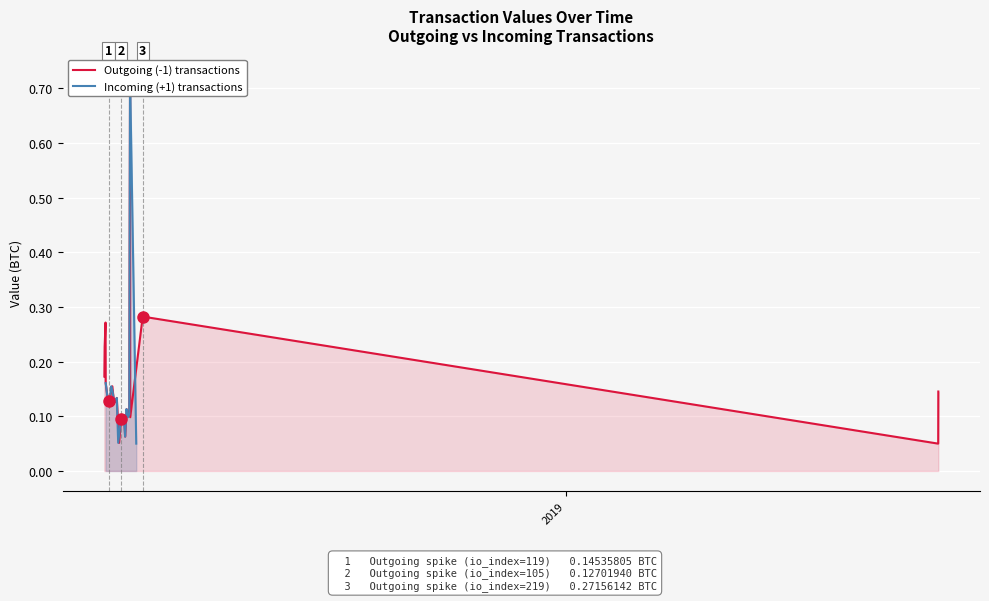

What is the lowest value of the Outgoing (-1) transactions series?

0.1